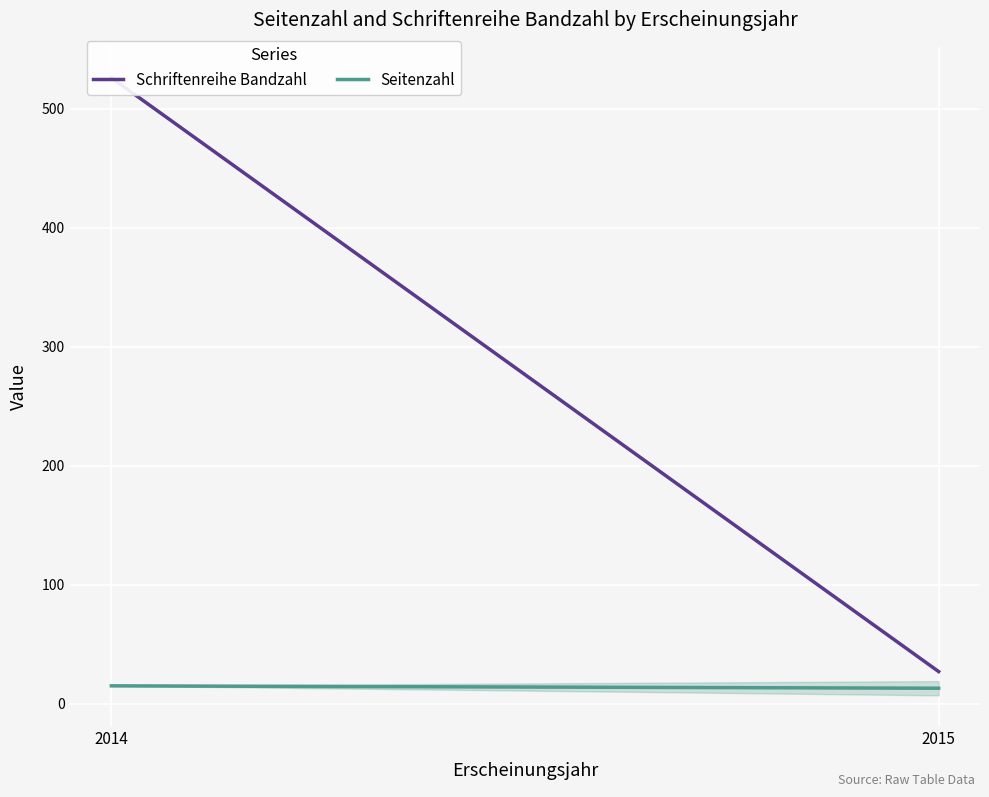

What value does the Schriftenreihe Bandzahl series have at 2014?

526